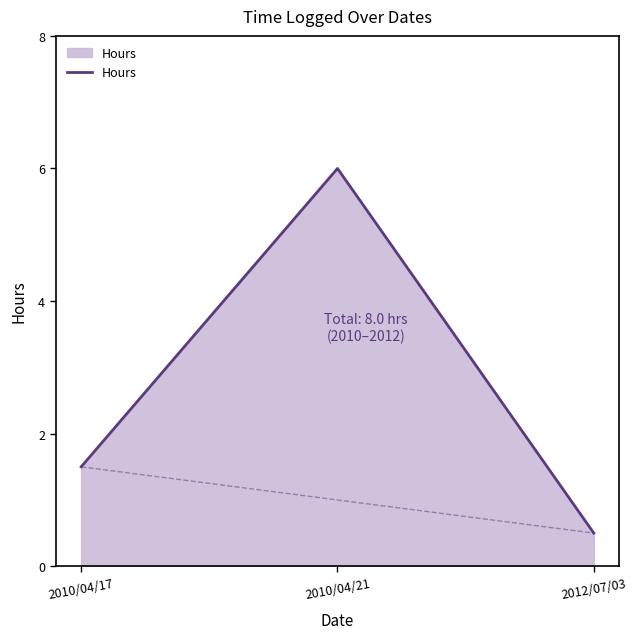

Reading right to left, list all the values displayed in this chart.

0.5	6.0	1.5